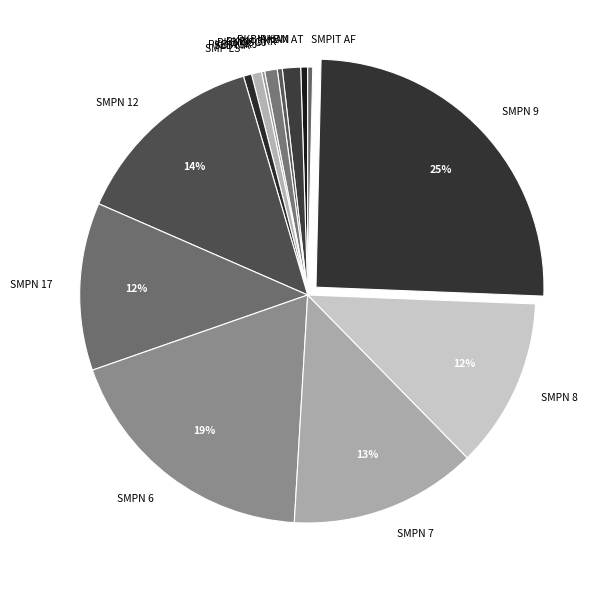

Which has a higher value, SMPN 9 or SMPN 7?

SMPN 9